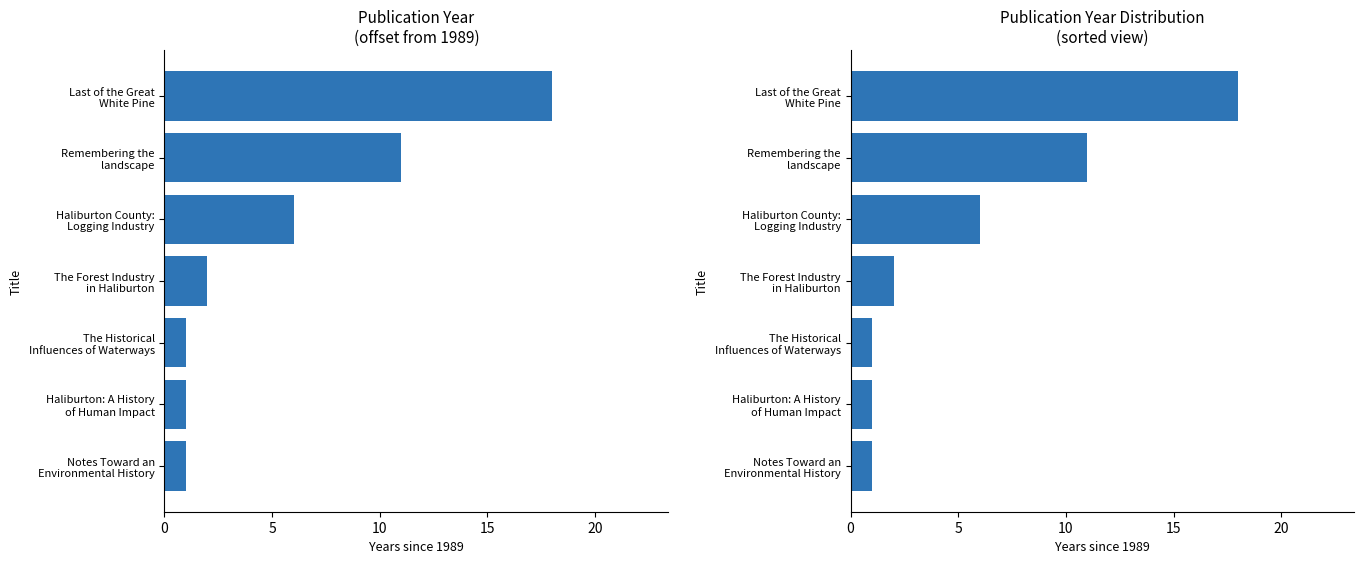

What position from the left is The Forest Industry in Haliburton?

4